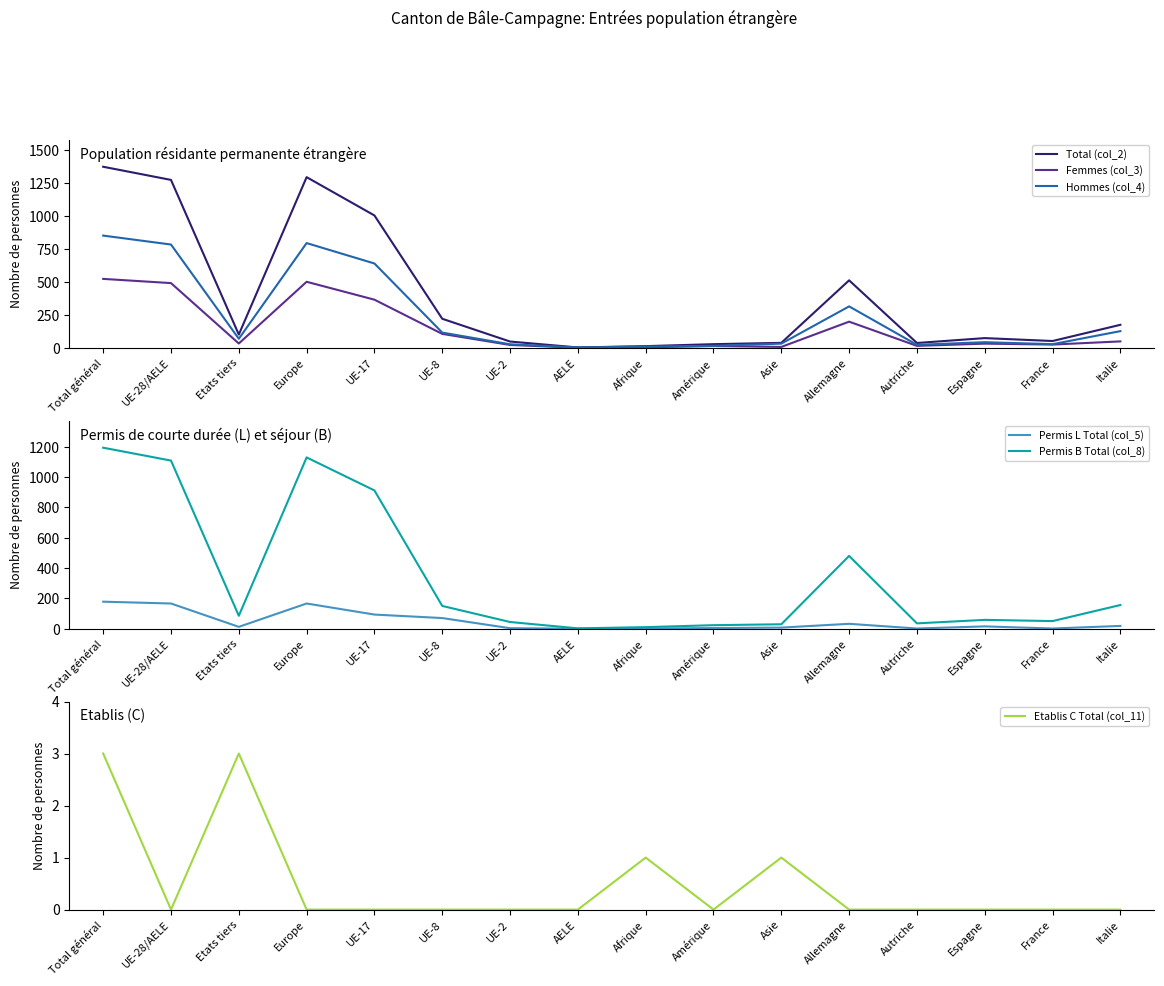

What is the sum of the Femmes (col_3) values at Italie and Etats tiers?

80